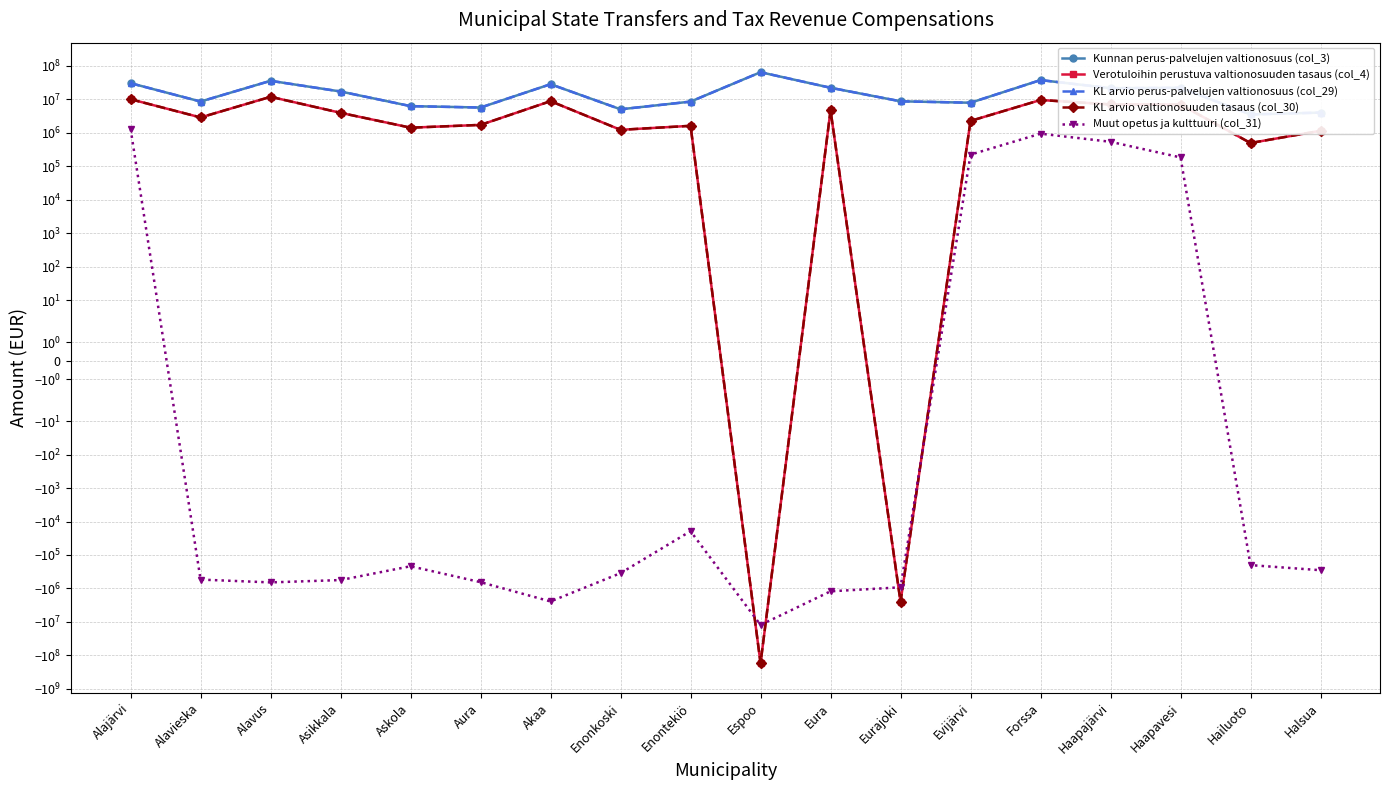

In Kunnan perus-palvelujen valtionosuus (col_3), how many points are lower than both neighbors (excluding endpoints)?

6